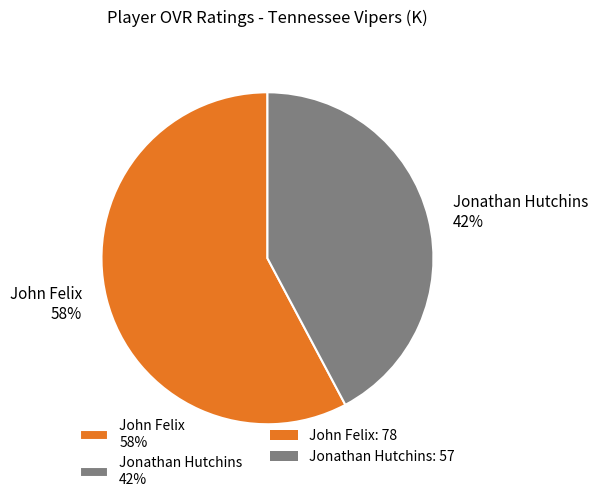

To the nearest percent, what is the difference between the Jonathan Hutchins and John Felix slice percentages?

16%